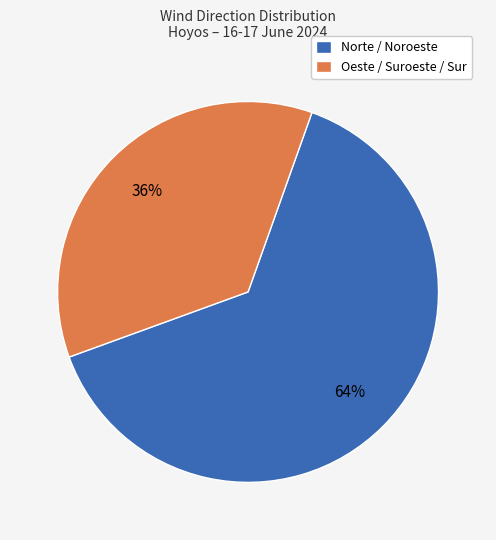

To the nearest percent, what percentage of the pie is Norte / Noroeste?

64%